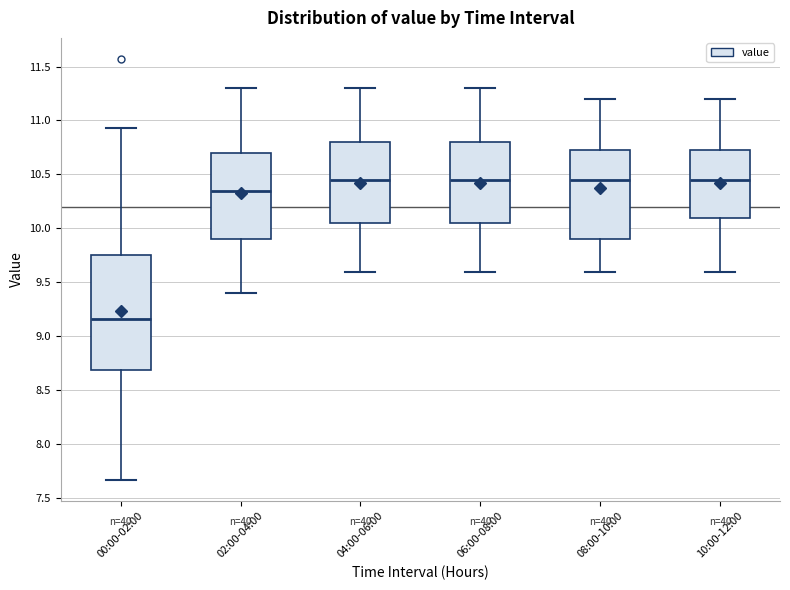

Which box is the tallest, from its lower edge to its upper edge?

00:00-02:00